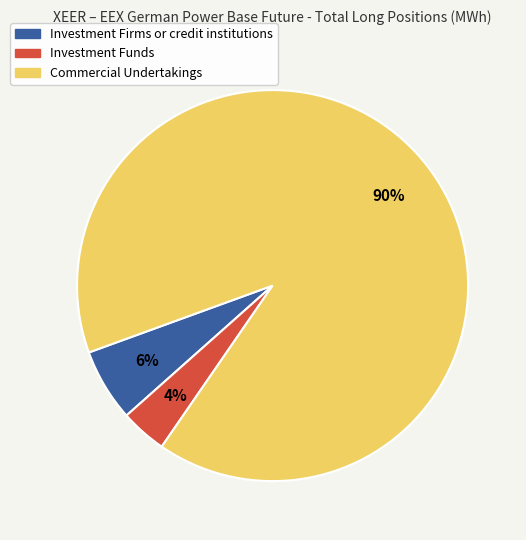

Does Commercial Undertakings account for over 50% of the chart?

Yes